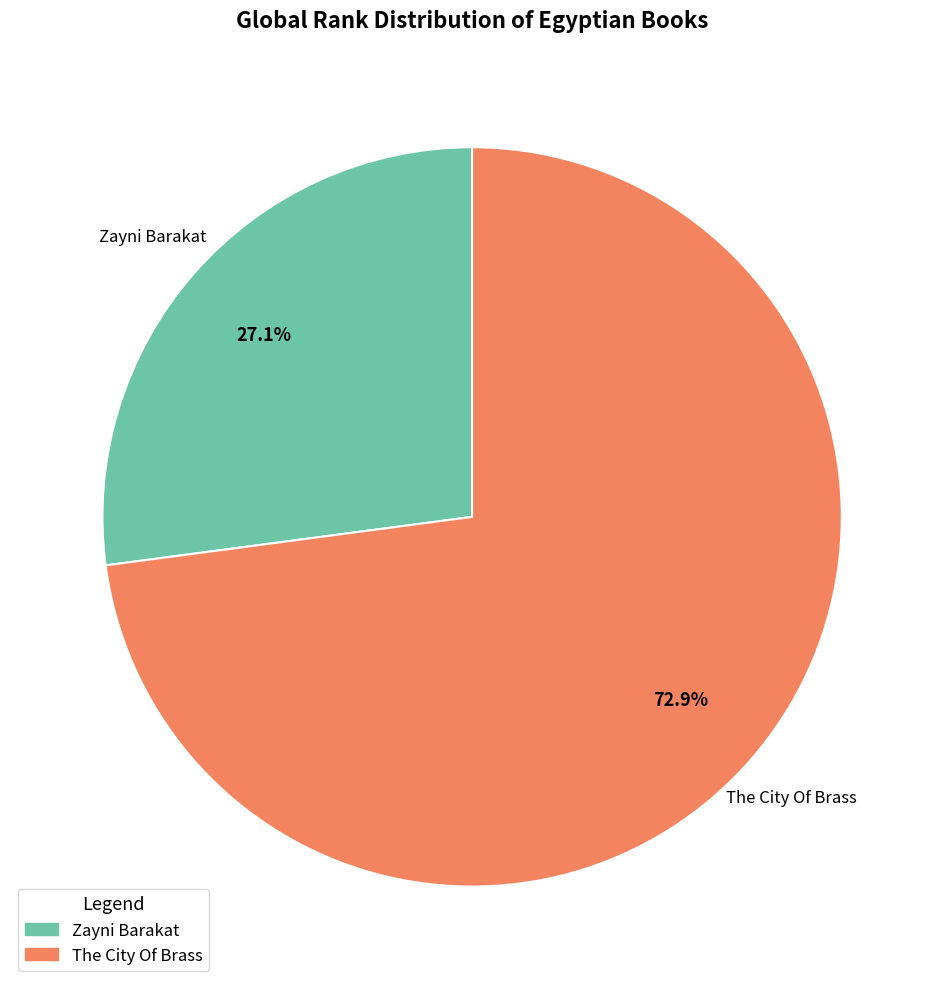

Is Zayni Barakat the majority of the pie?

No